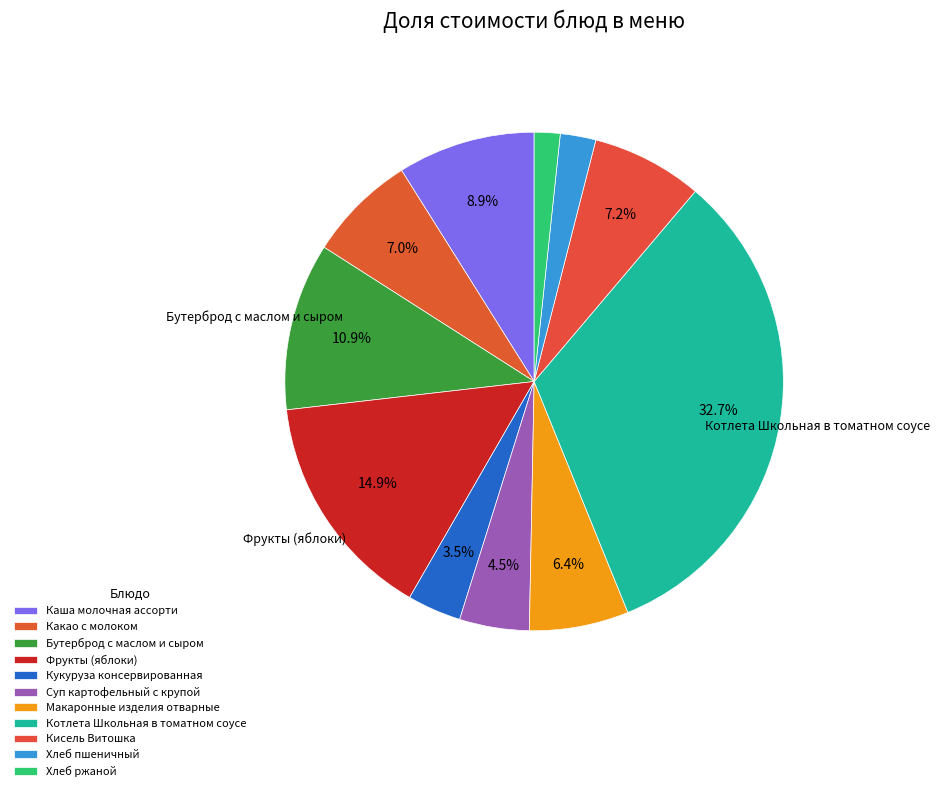

Rank the categories by value from lowest to highest.

Хлеб ржаной, Хлеб пшеничный, Кукуруза консервированная, Суп картофельный с крупой, Макаронные изделия отварные, Какао с молоком, Кисель Витошка, Каша молочная ассорти, Бутерброд с маслом и сыром, Фрукты (яблоки), Котлета Школьная в томатном соусе